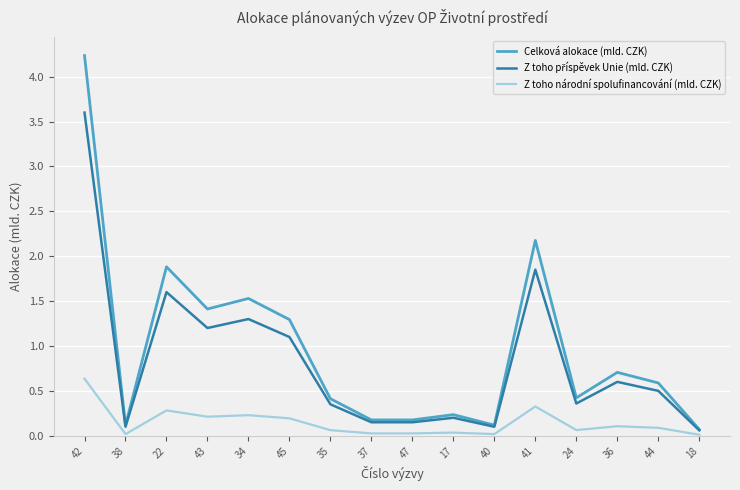

What is the highest value of the Celková alokace (mld. CZK) series?

4.2